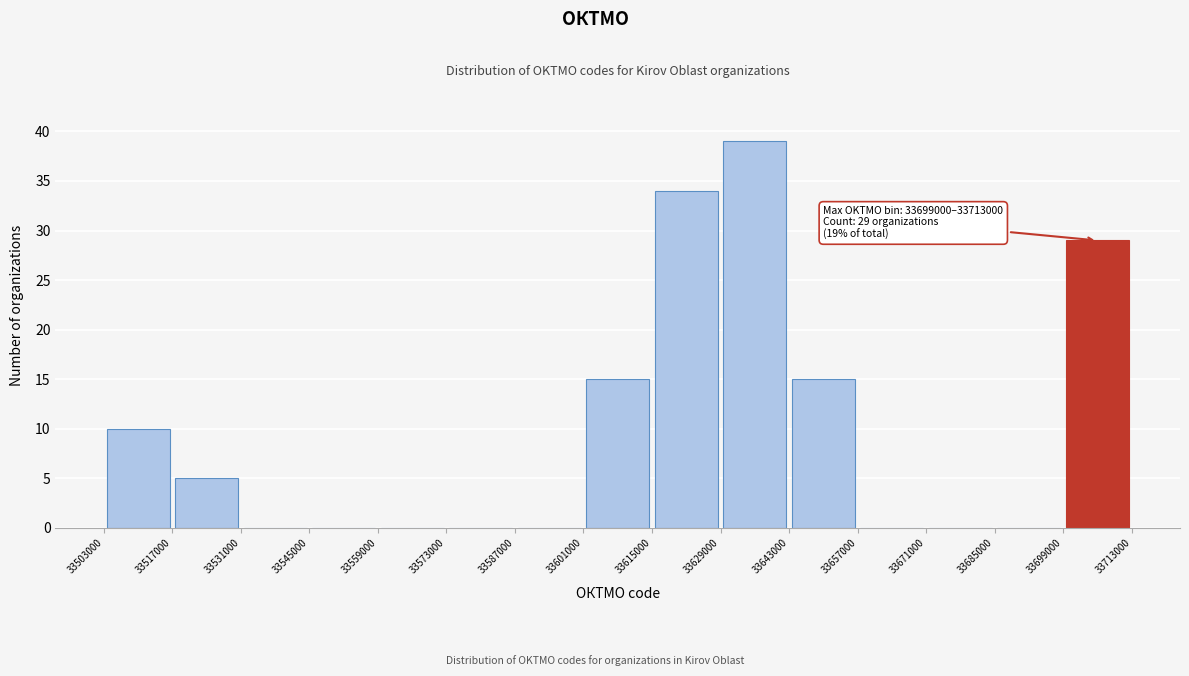

Which range on the x-axis has the tallest bar?

33629000 to 33643000